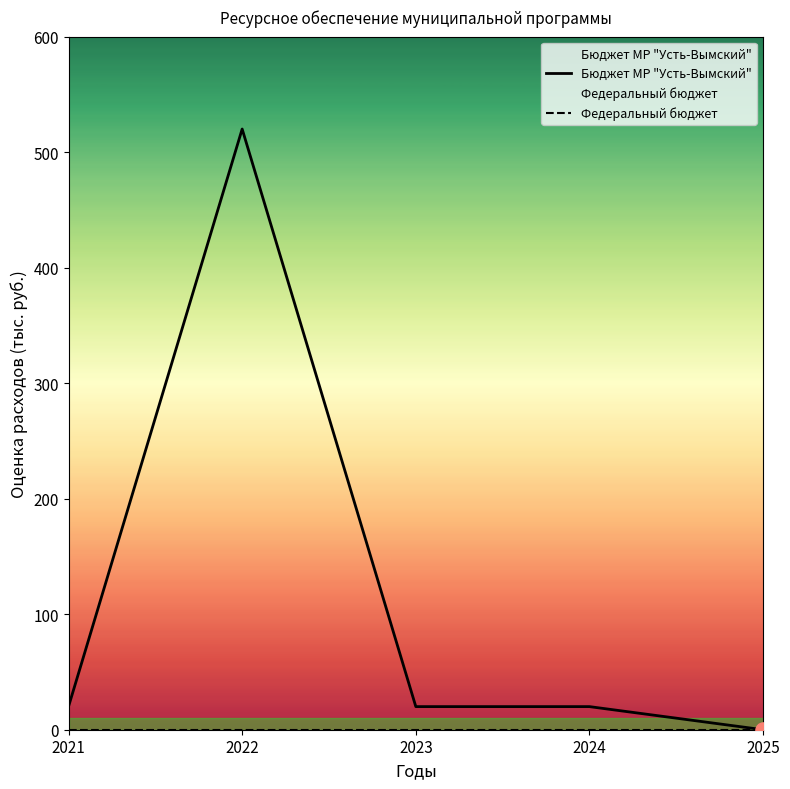

At how many categories does at least one series exceed 438?

1